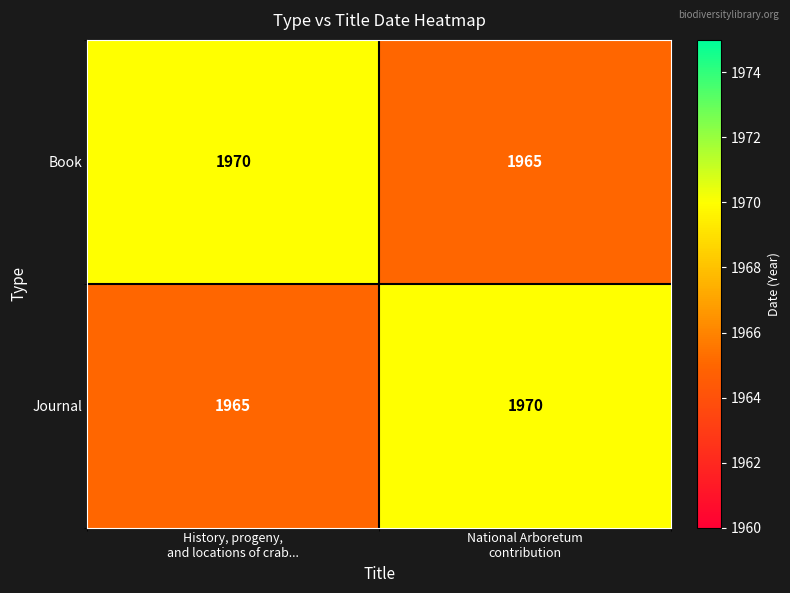

What is the sum of all Journal values?

3935